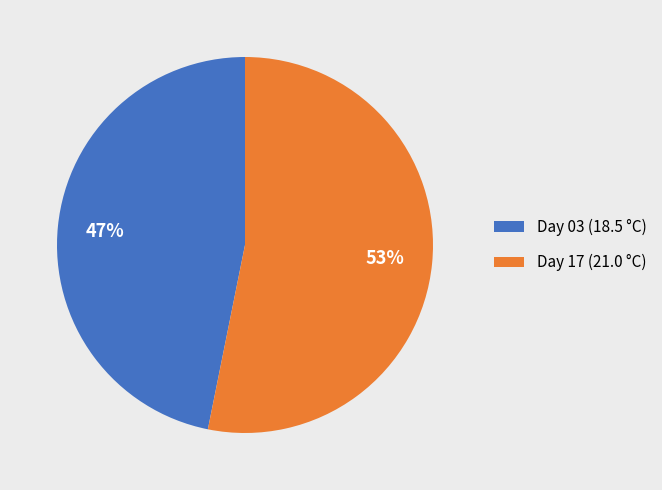

How many segments does this pie chart have?

2